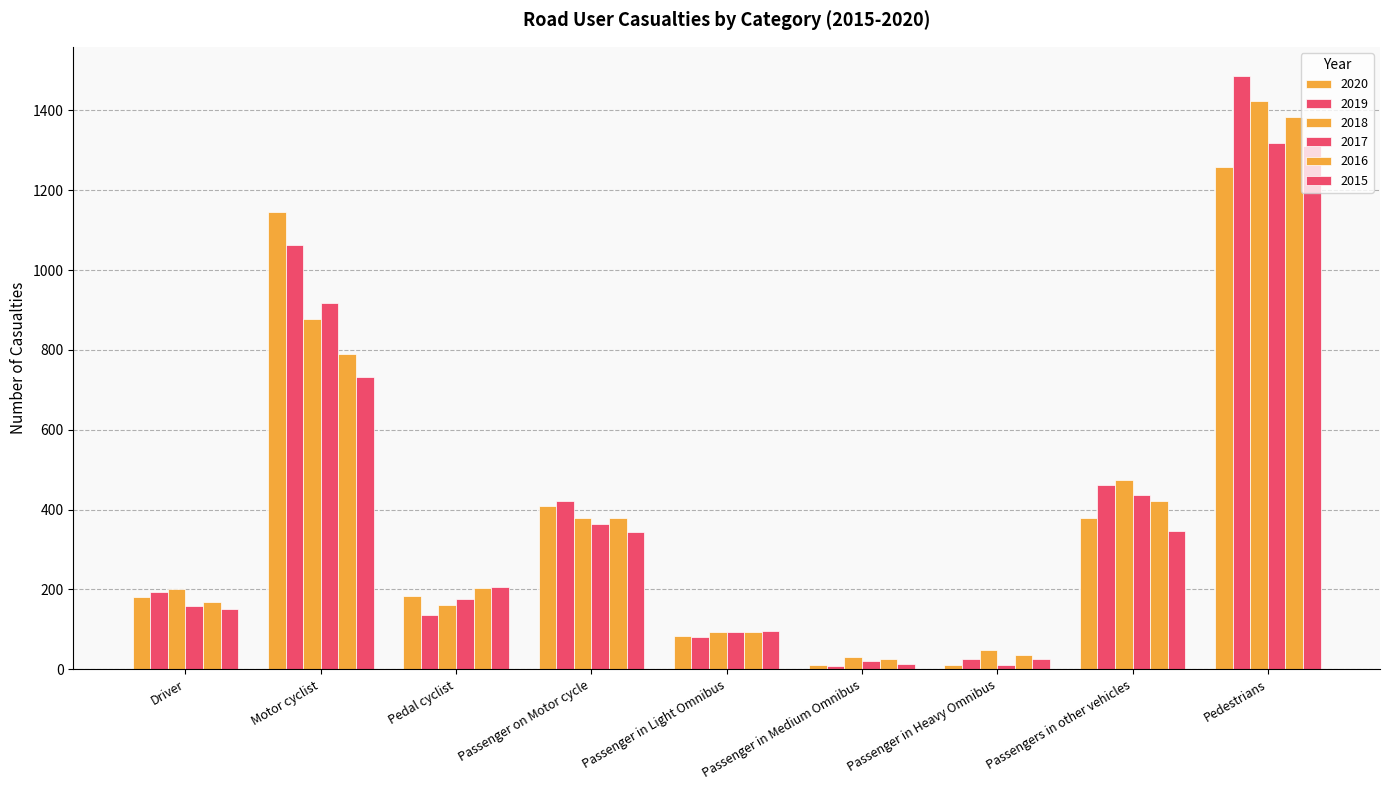

The value of 2019 at Pedestrians is 1485. True or false?

True